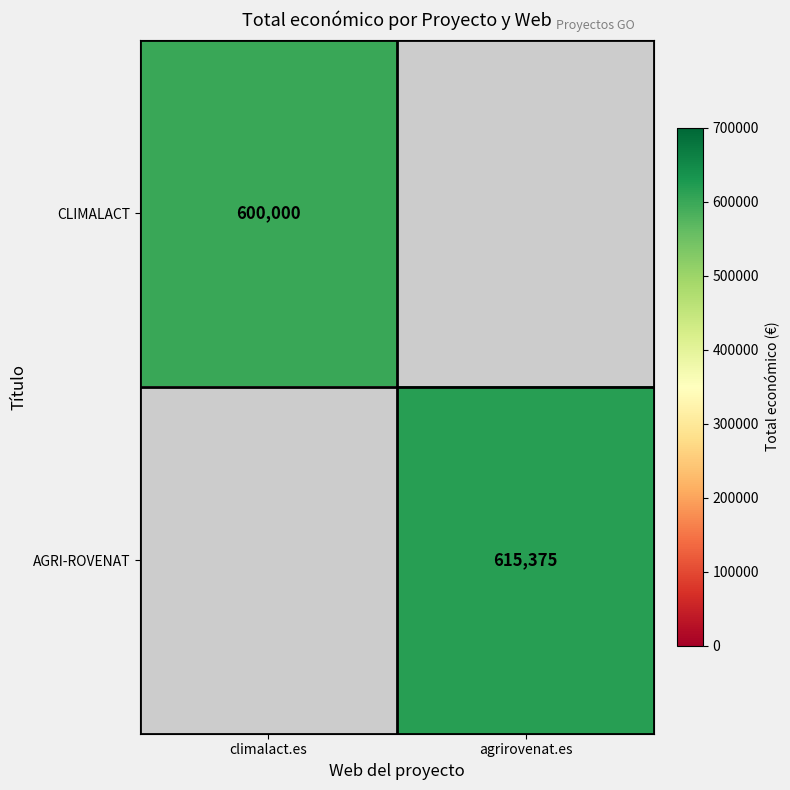

True or false: CLIMALACT has a value of 262009 at climalact.es.

False